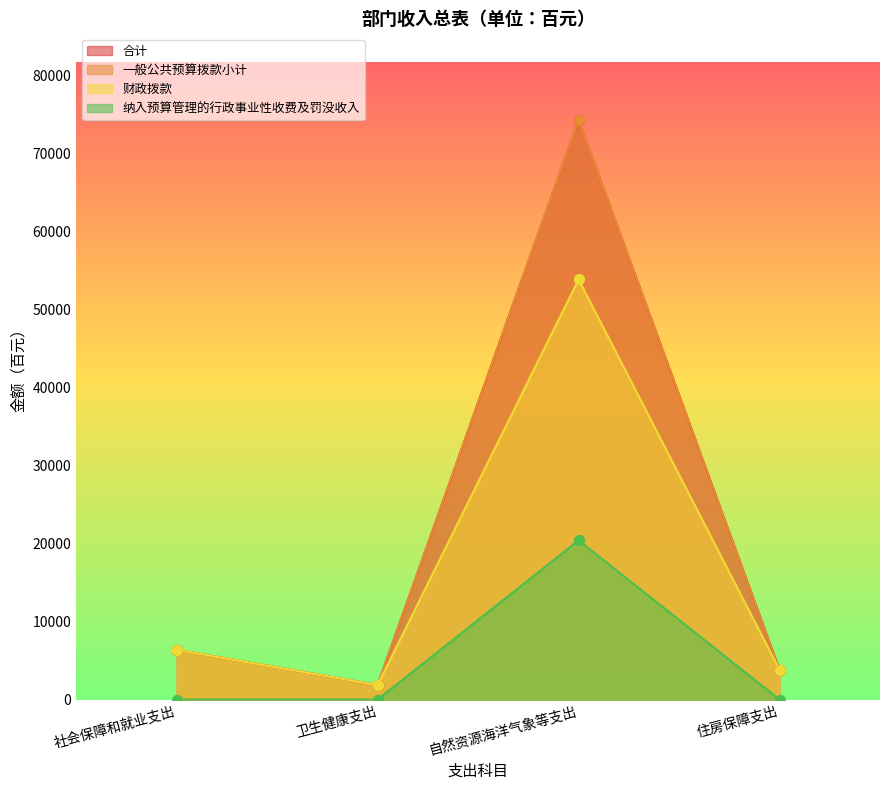

Which series contains the lowest Y value?

纳入预算管理的行政事业性收费及罚没收入